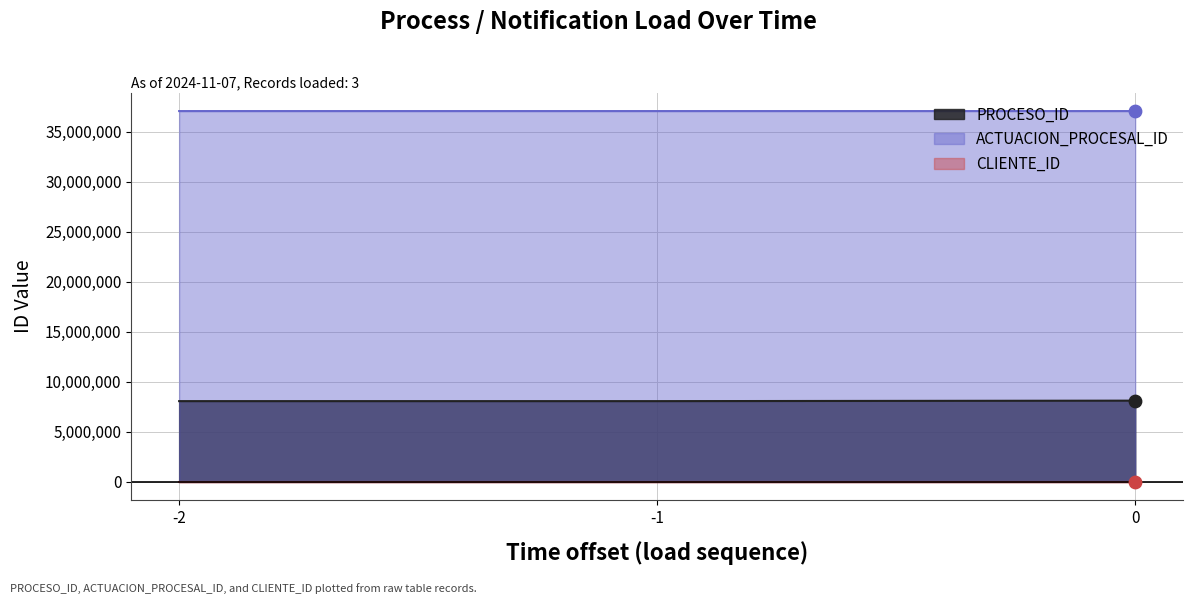

What is the total value across all series at 0?

45179202